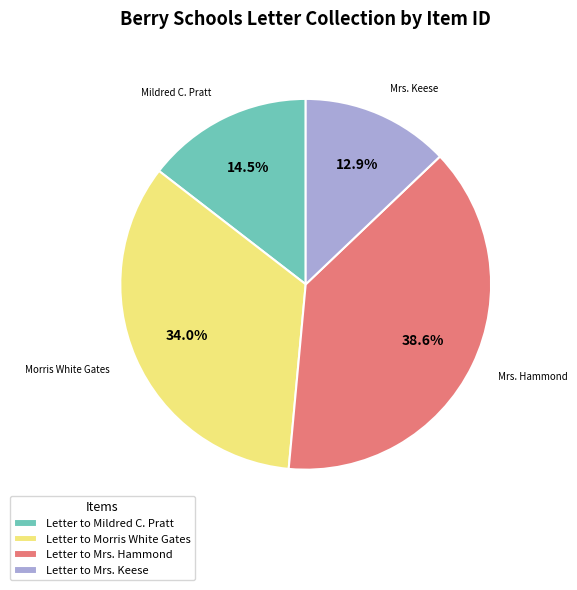

Is there a majority slice in this chart?

No